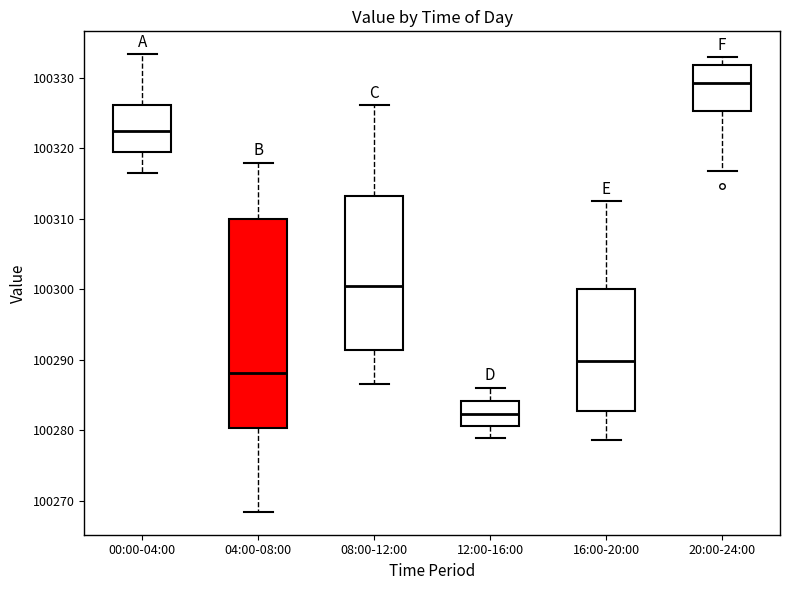

Comparing the boxes themselves (not the whiskers), which one is the tallest?

04:00-08:00